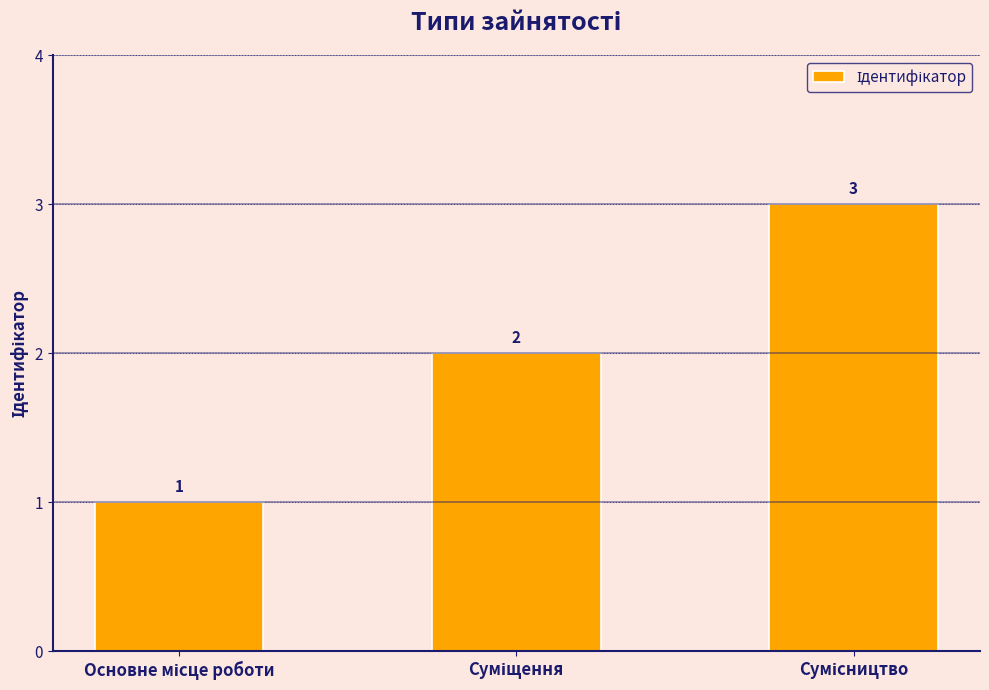

What is the sum of all values?

6